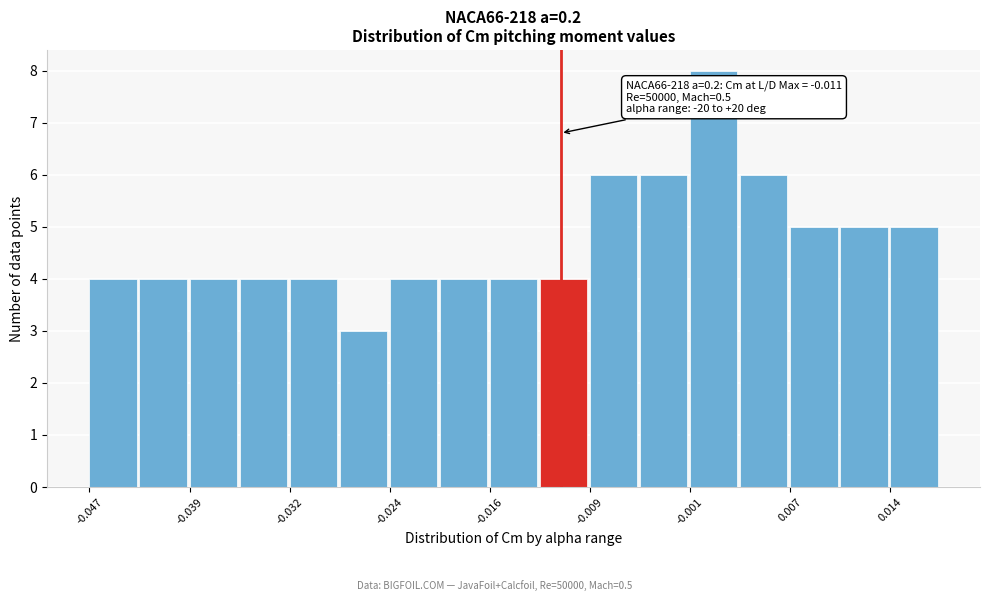

Read against the x-axis, roughly where is the centre of the tallest bar?

0.001